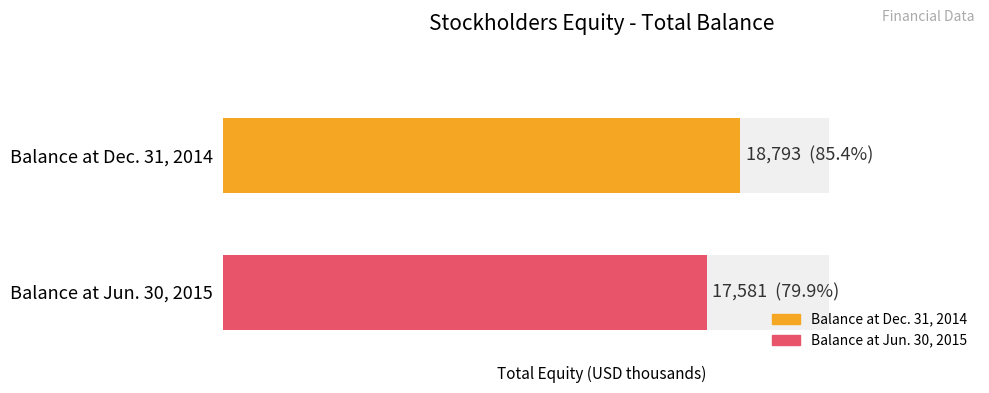

Rank the categories by value from highest to lowest.

Balance at Dec. 31, 2014, Balance at Jun. 30, 2015